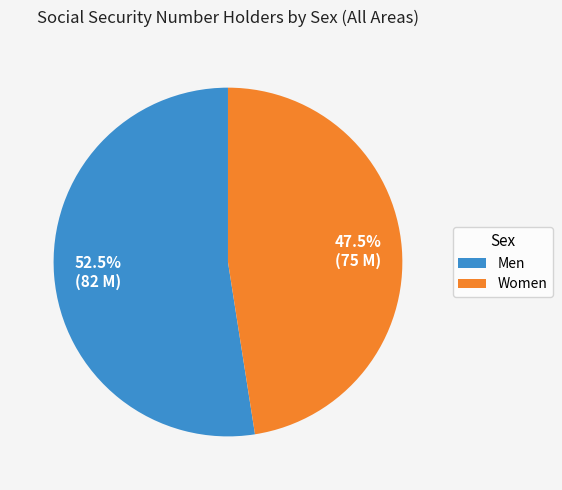

How much of the chart is everything except Women?

52.5%